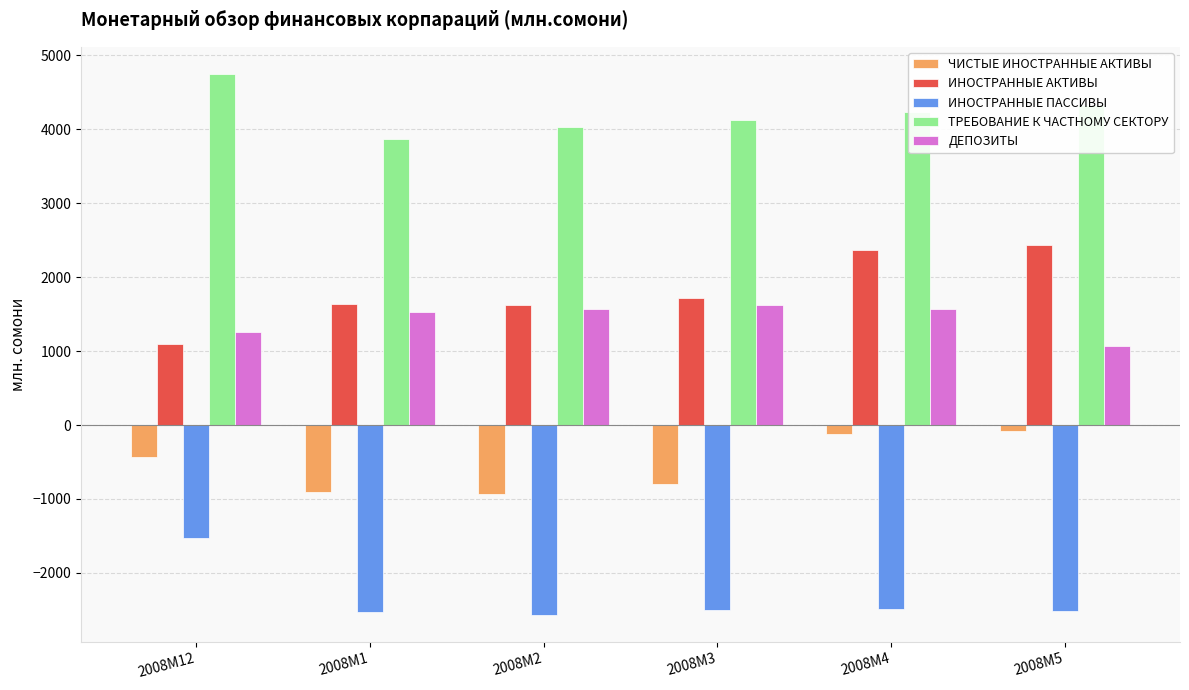

Rank the series by their maximum value, from lowest to highest.

ИНОСТРАННЫЕ ПАССИВЫ, ЧИСТЫЕ ИНОСТРАННЫЕ АКТИВЫ, ДЕПОЗИТЫ, ИНОСТРАННЫЕ АКТИВЫ, ТРЕБОВАНИЕ К ЧАСТНОМУ СЕКТОРУ